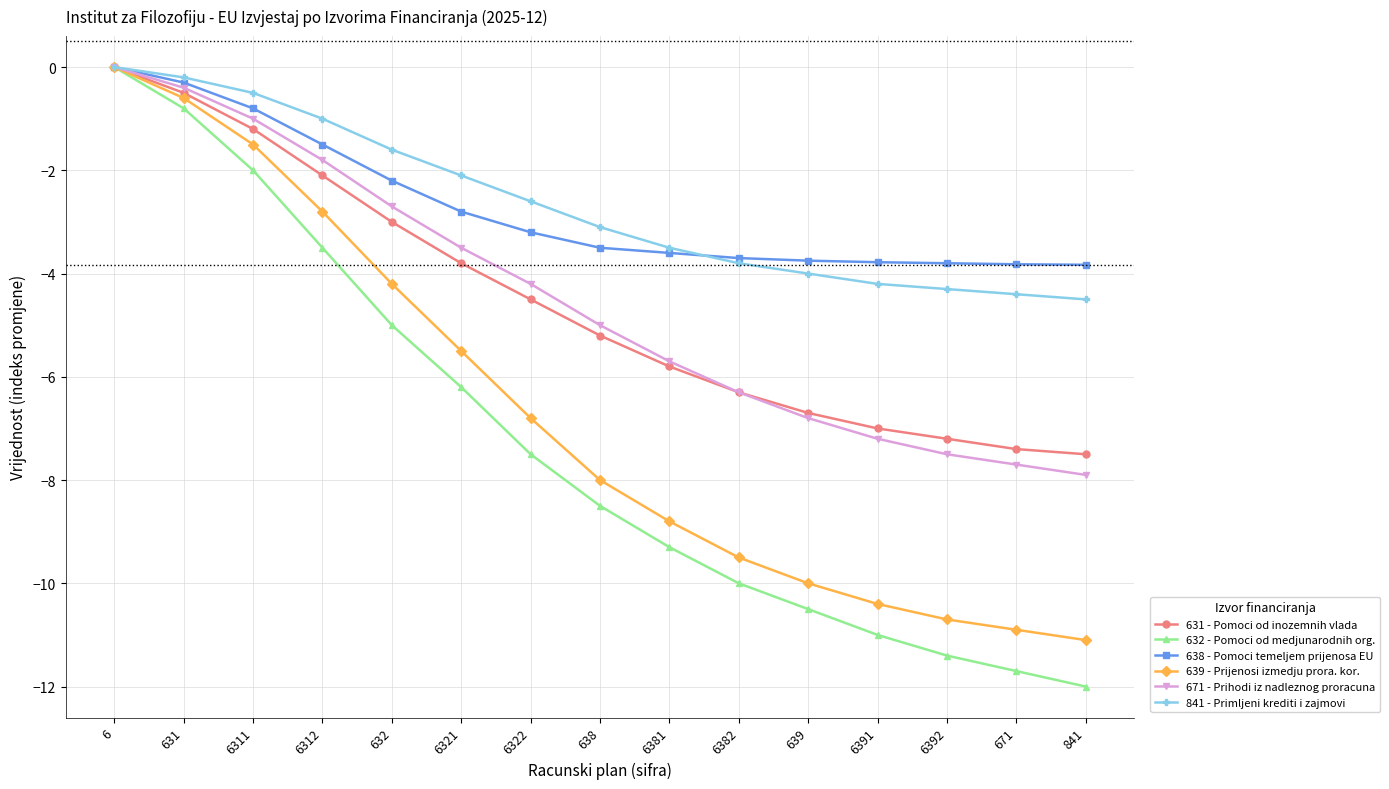

How many values in the 639 - Prijenosi izmedju prora. kor. series exceed -8?

7